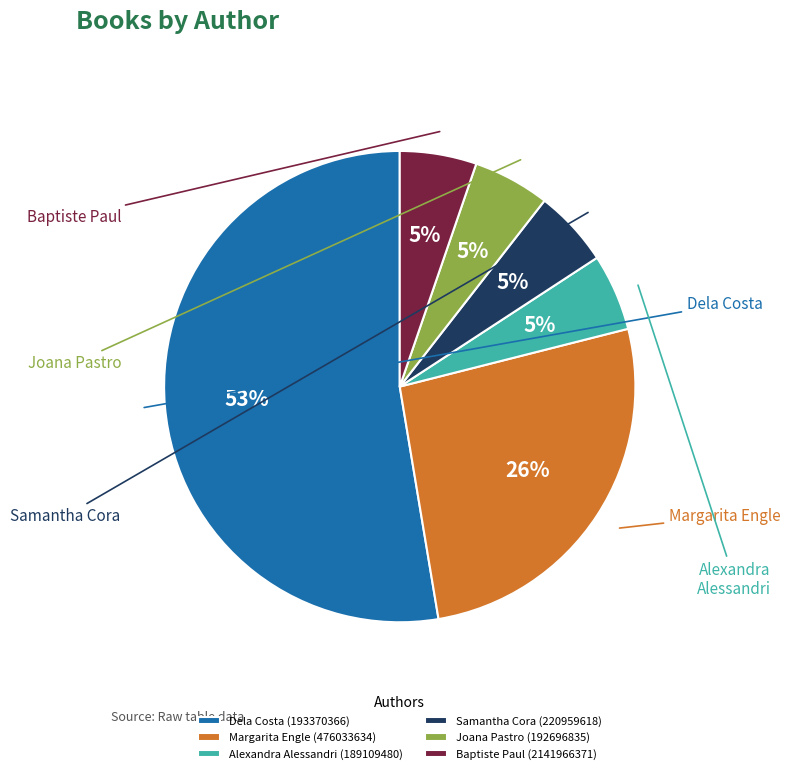

Is it true that Joana Pastro (192696835) is 5% of the pie?

True